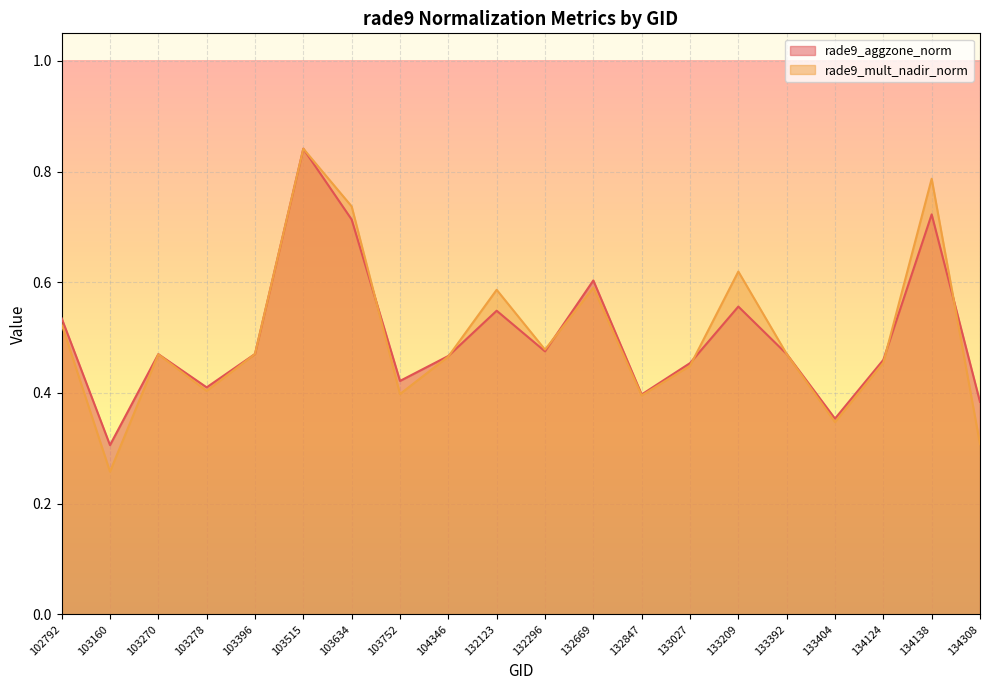

What is the highest value of the rade9_aggzone_norm series?

0.8